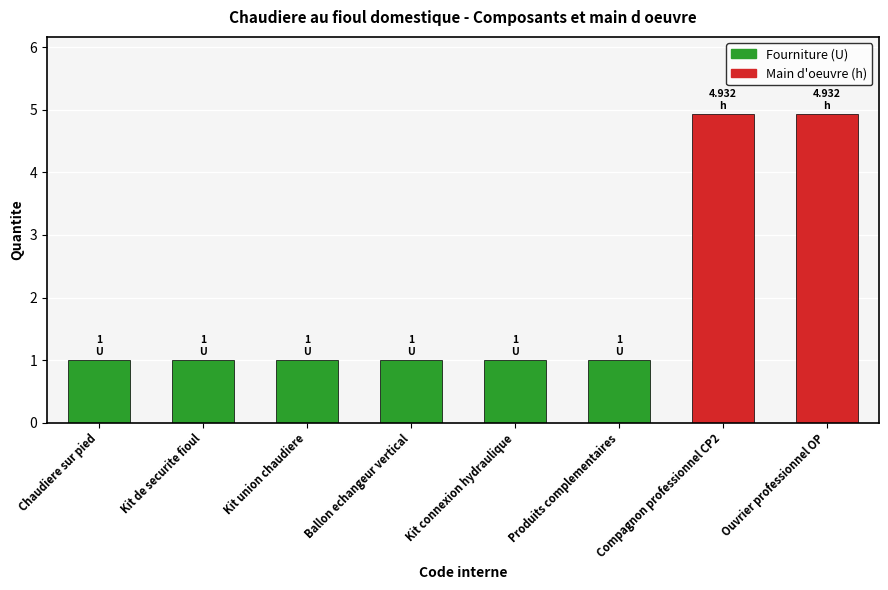

Count the number of categories in the chart.

8